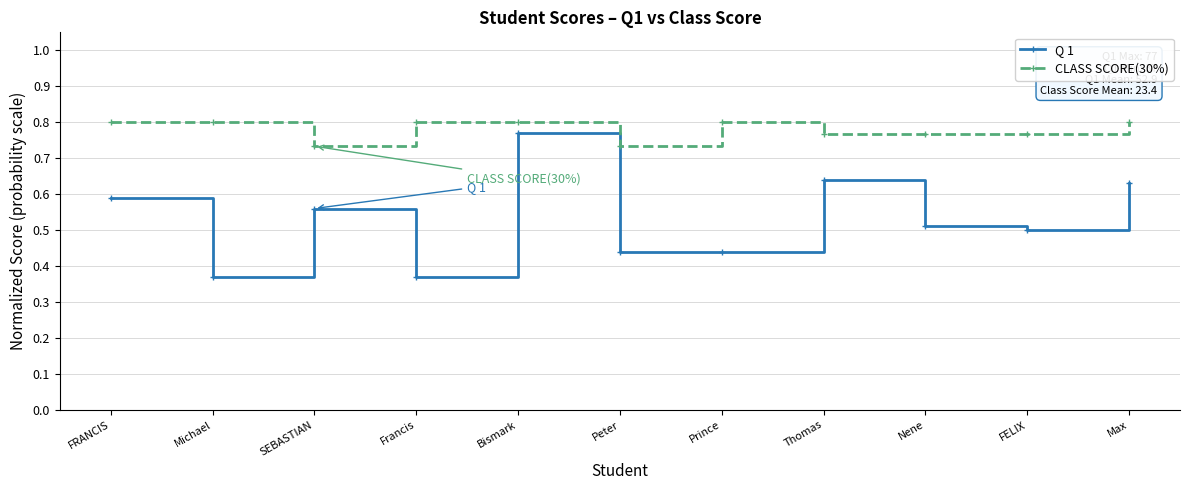

Which series has the largest total across all categories?

CLASS SCORE(30%)